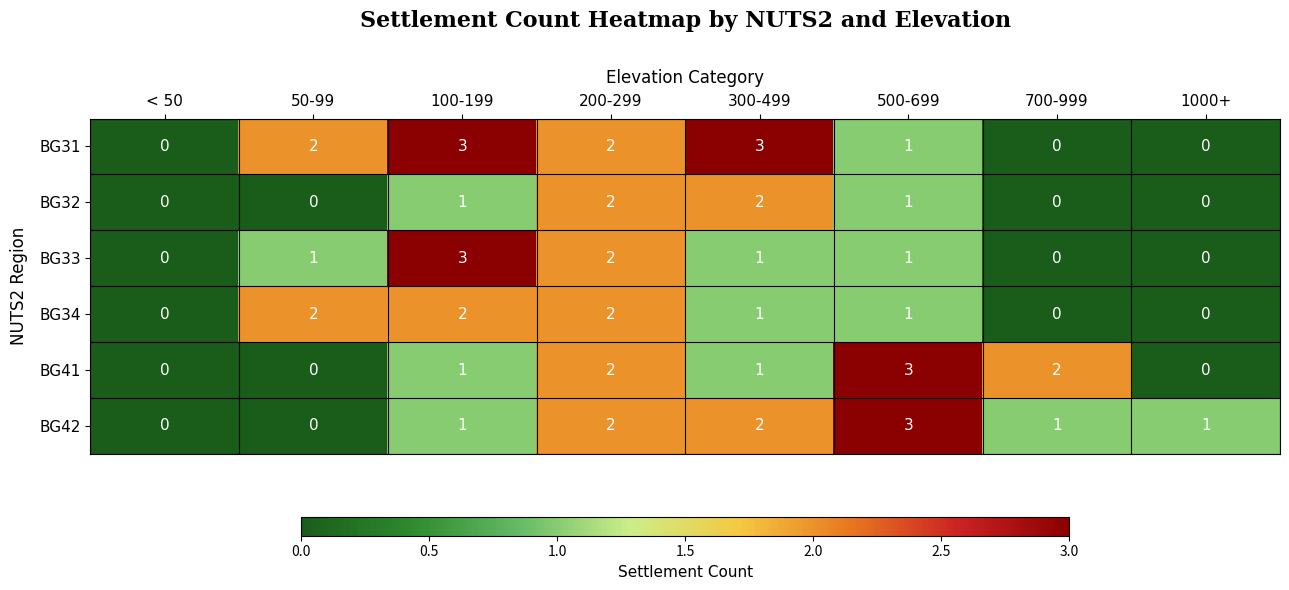

Which series has the largest total across all categories?

BG31